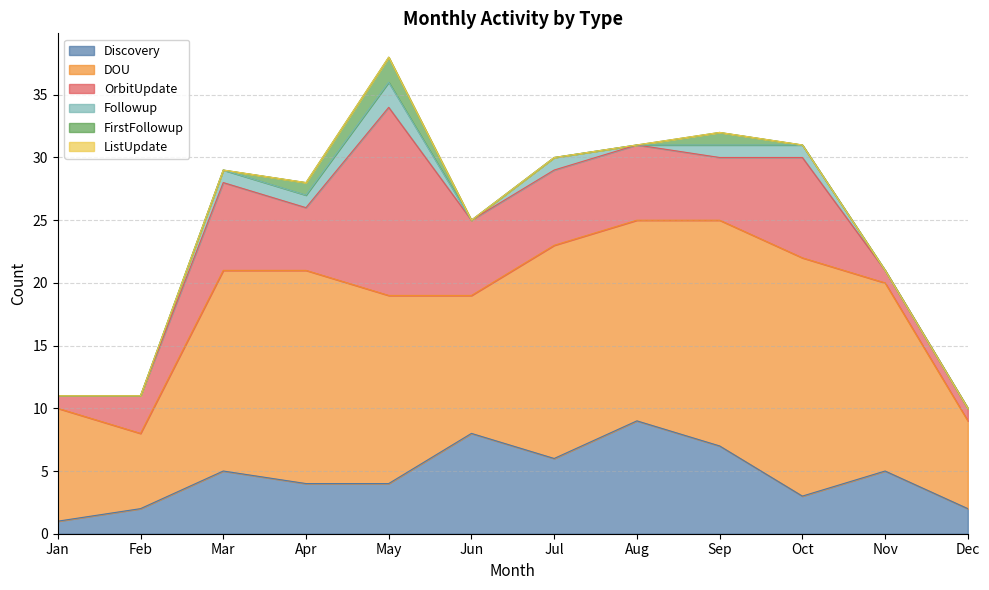

What is the value of the Discovery point at the 11th from the left?

5